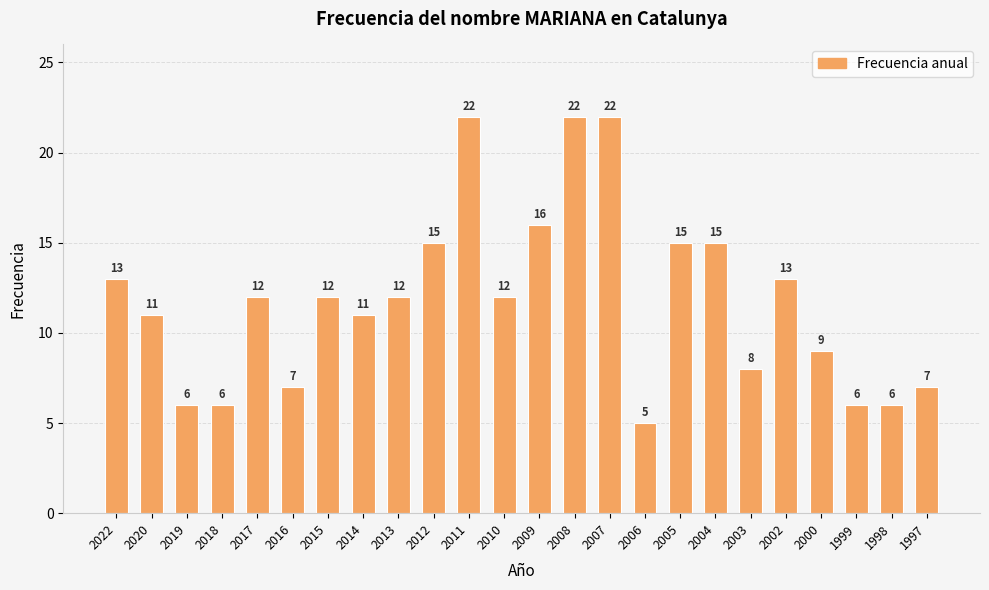

Where does the data first go above 12?

2022